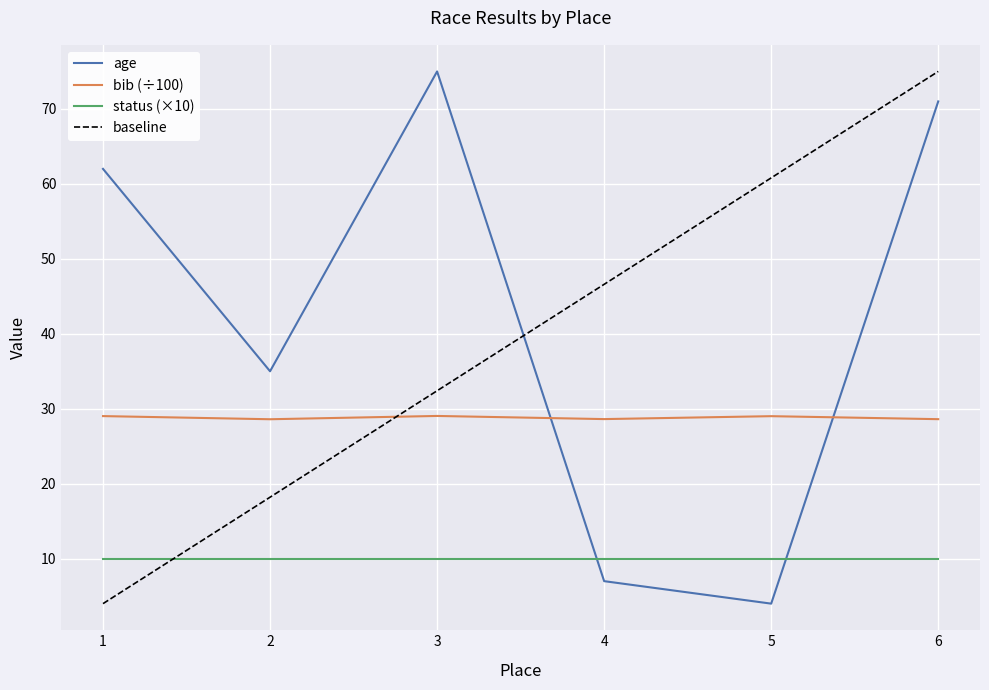

What is the difference between the bib values at 6 and 5?

0.4